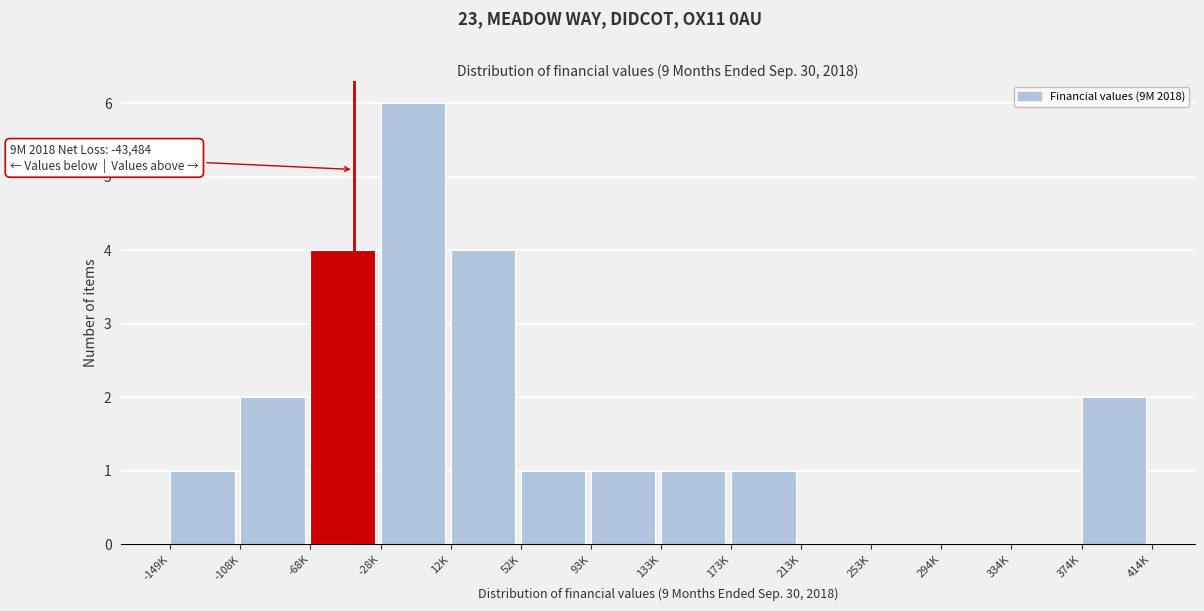

Reading left to right, transcribe all the data shown in this chart.

-149K=1	-108K=2	-68K=4	-28K=6	12K=4	52K=1	93K=1	133K=1	173K=1	213K=0	253K=0	294K=0	334K=0	374K=2